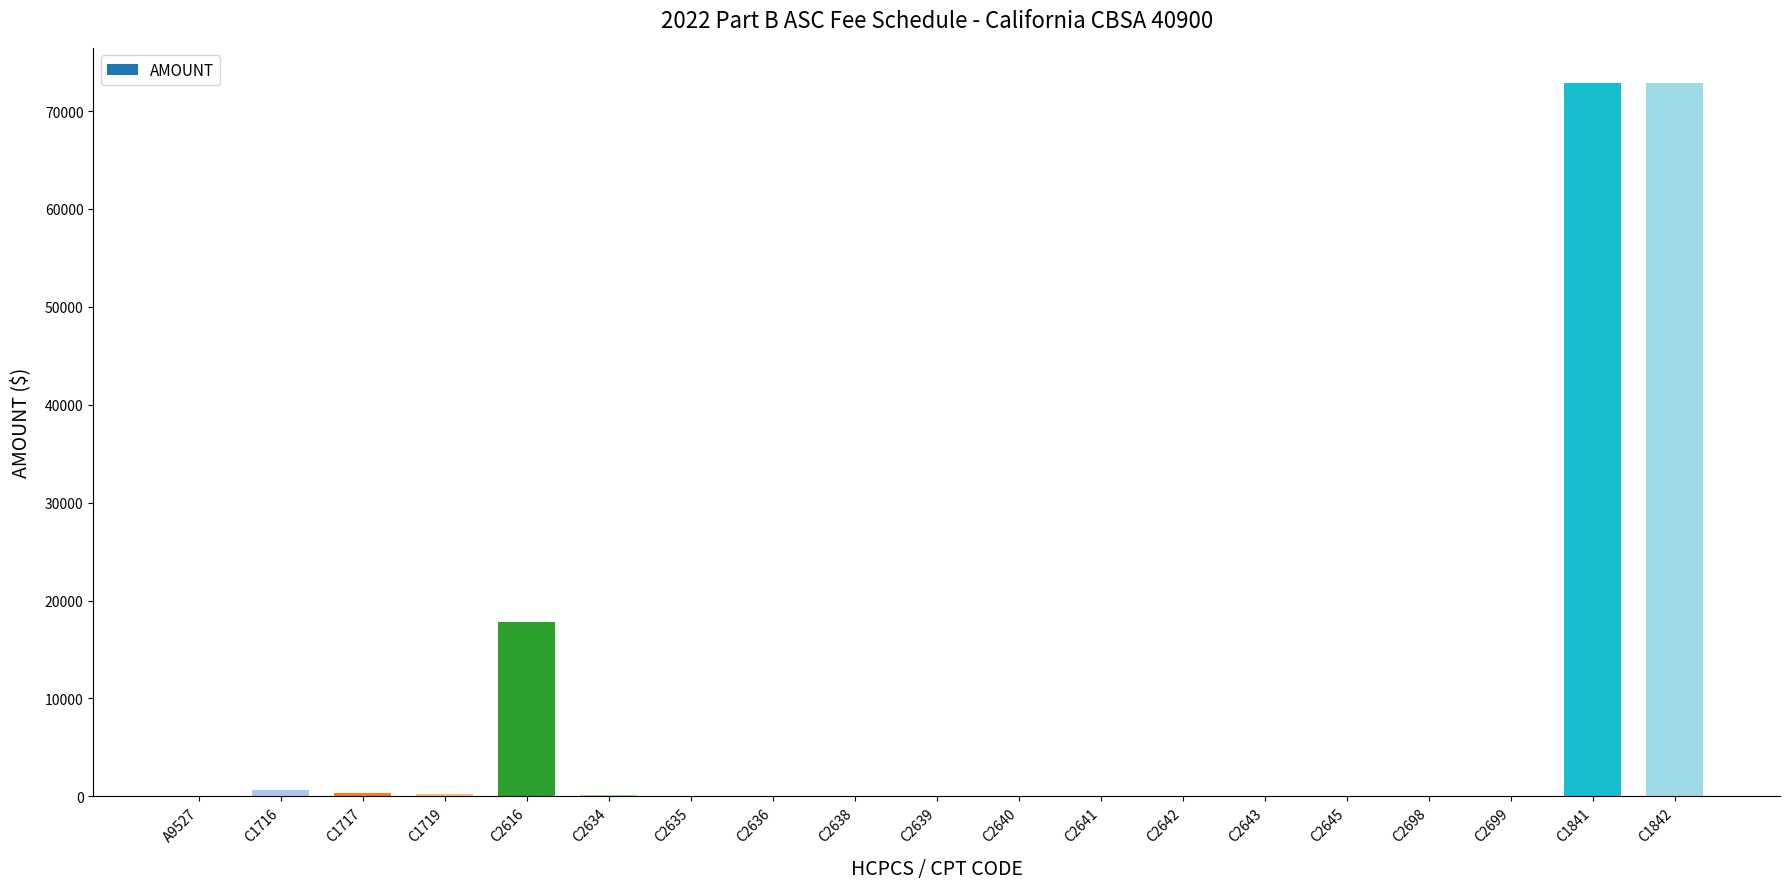

What is the sum of all values?

165306.5